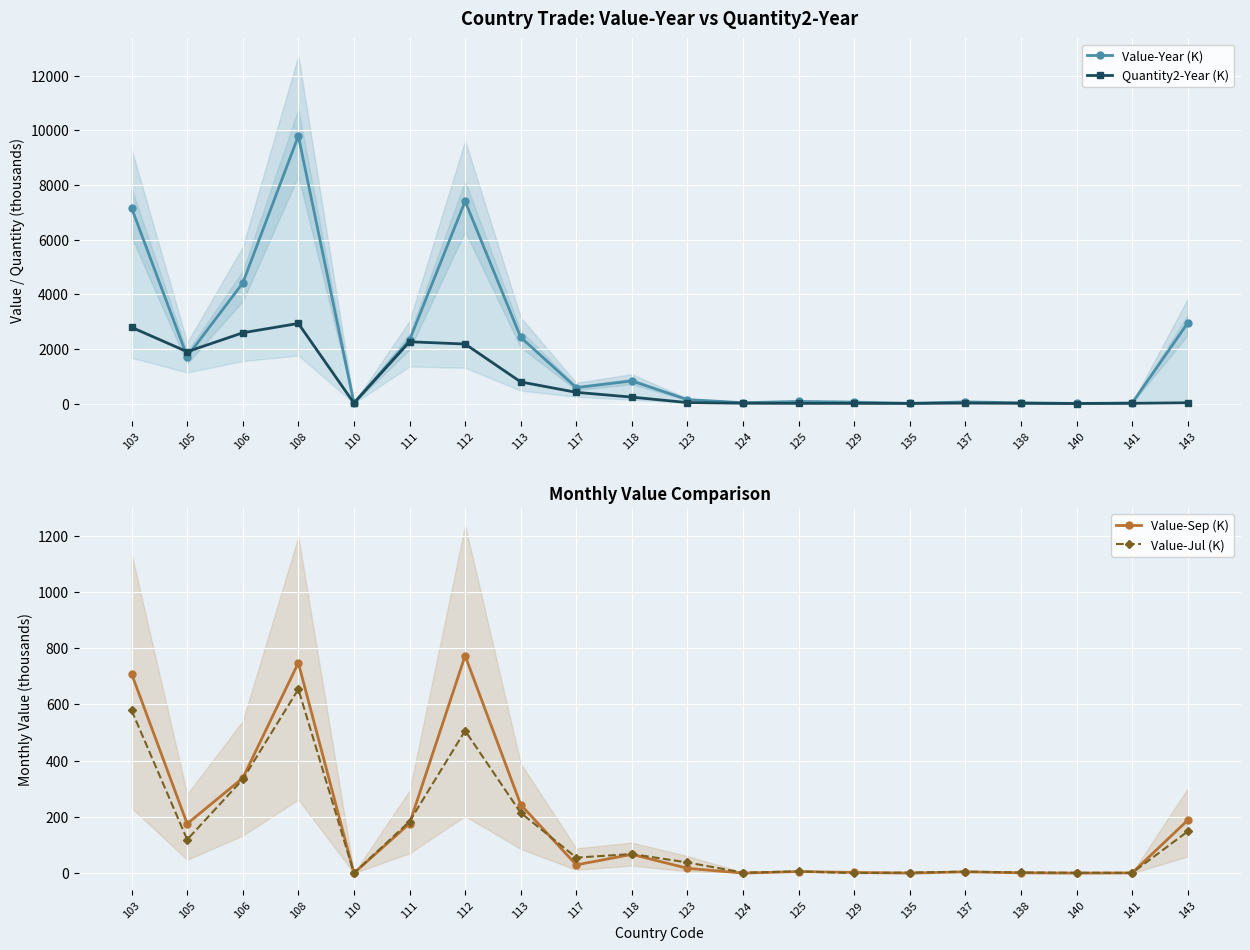

Rank the series at 125 from highest to lowest value.

Value-Year (K), Value-Jul (K), Value-Sep (K), Quantity2-Year (K)